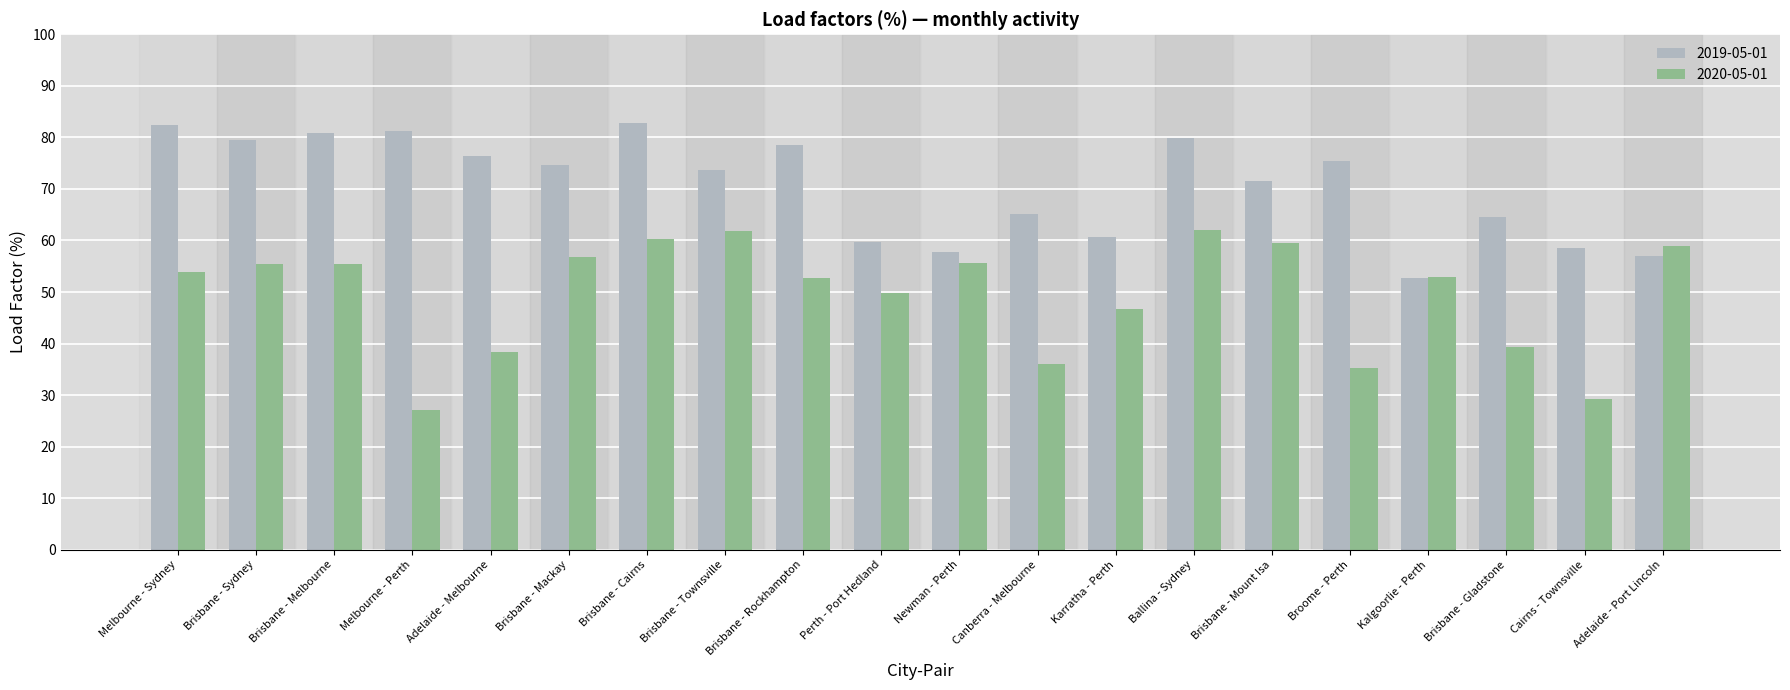

How many bars are there in total?

40